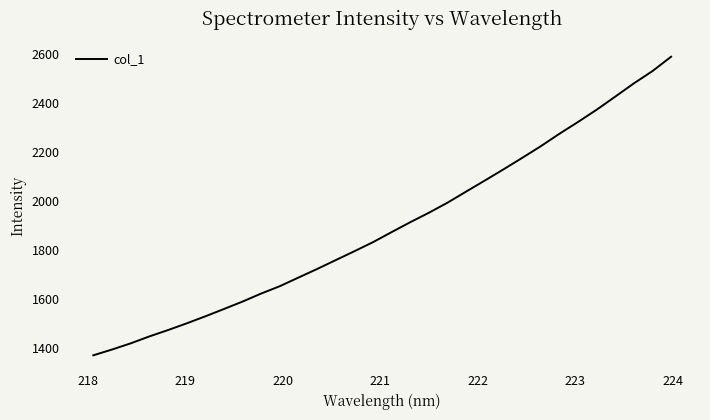

Count the number of values greater than 1874.

16